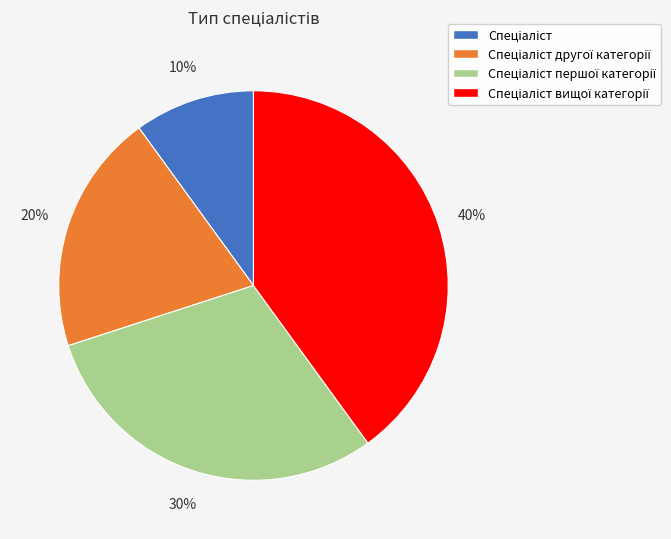

Is there a majority slice in this chart?

No